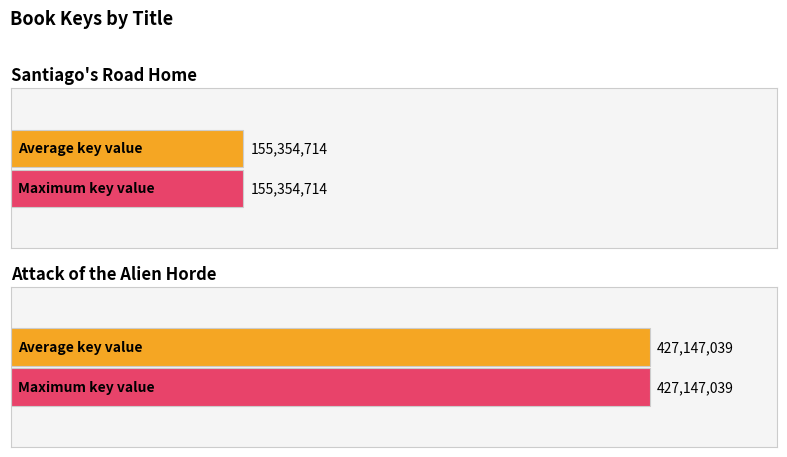

Is it true that Santiago's Road Home equals 155354714 at eBook?

True